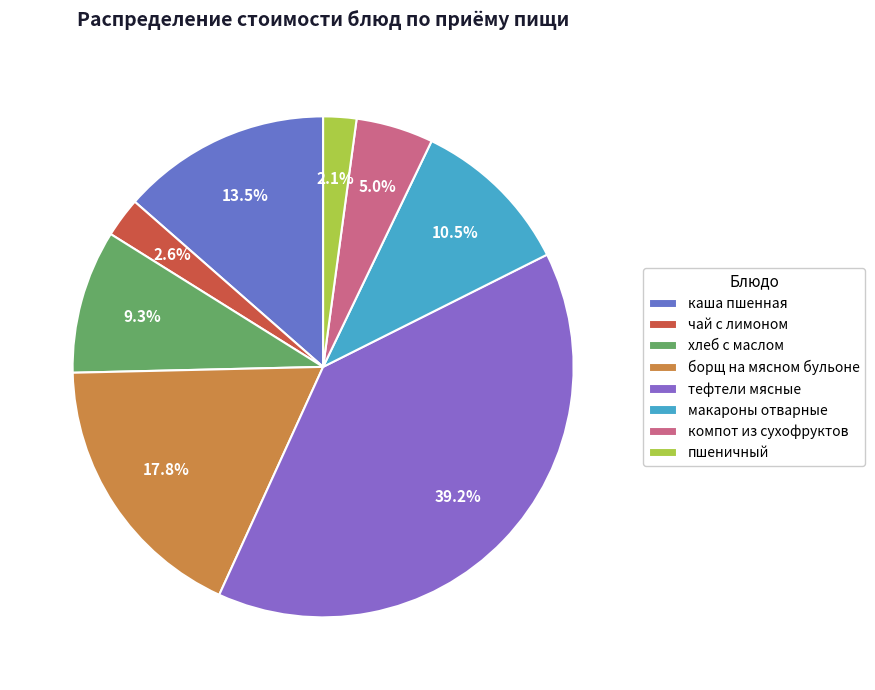

To the nearest percent, what portion does чай с лимоном represent?

3%